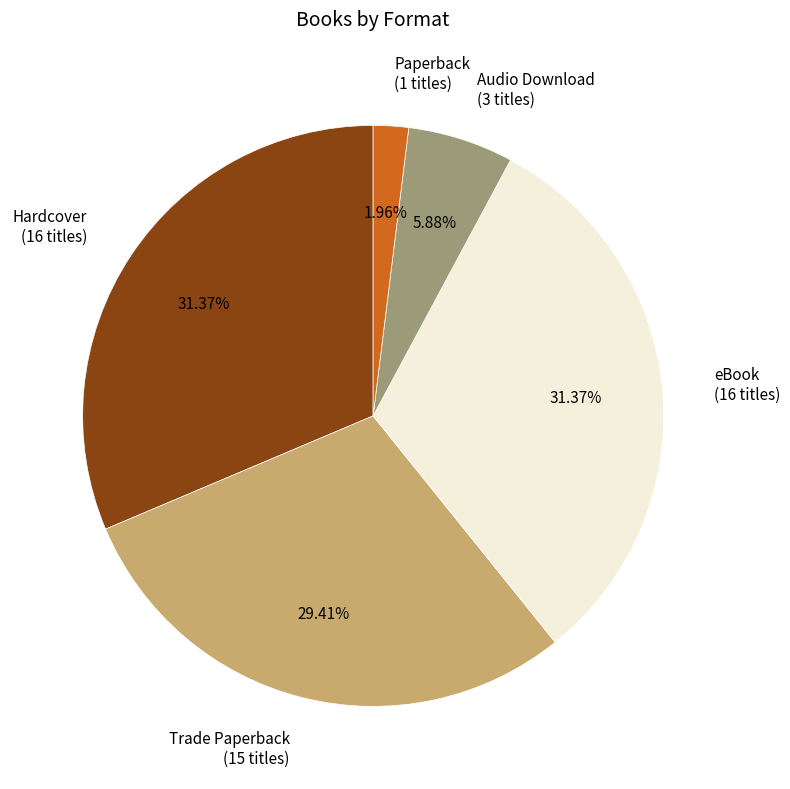

What percentage is the Audio Download slice, to the nearest percent?

6%